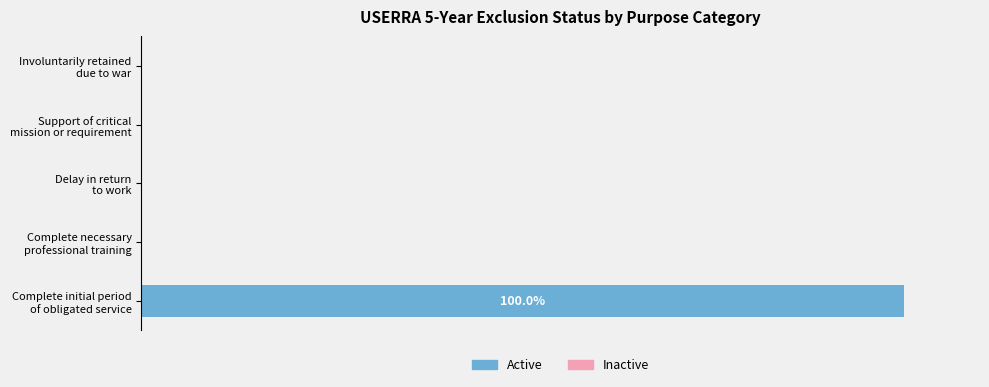

How many data points does each series have?

5